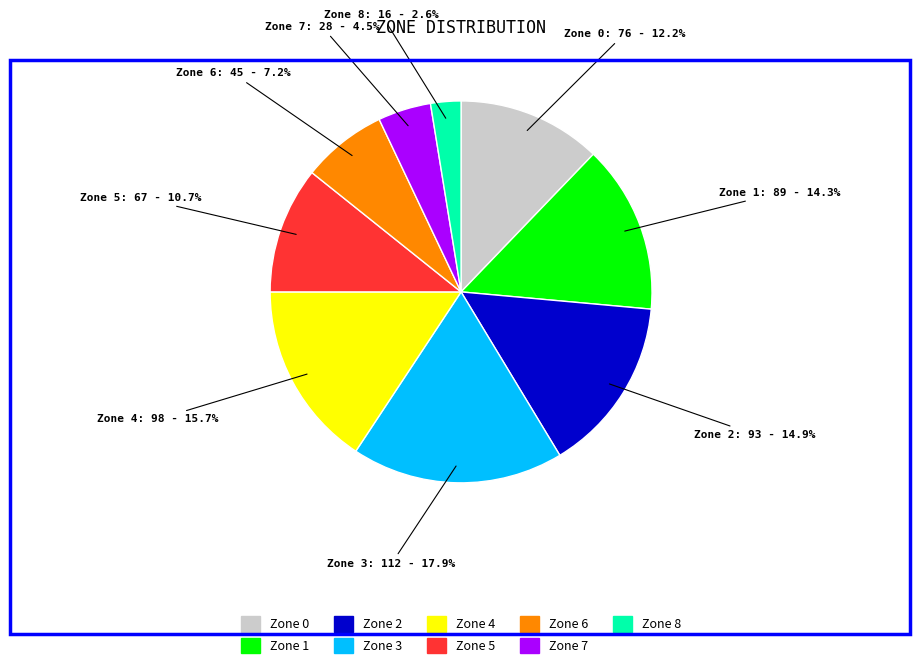

Combined, what portion of the pie is Zone 6 and Zone 0?

19.4%